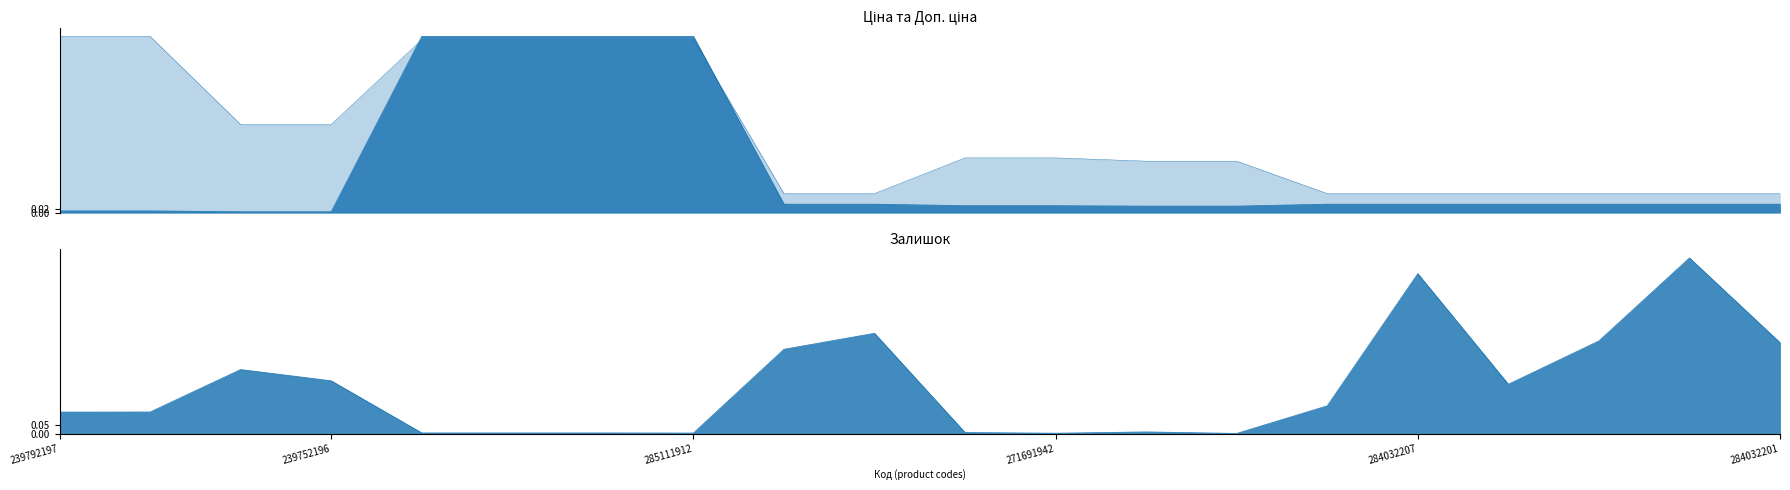

True or false: Доп. ціна has more than 0 interior local peaks.

False